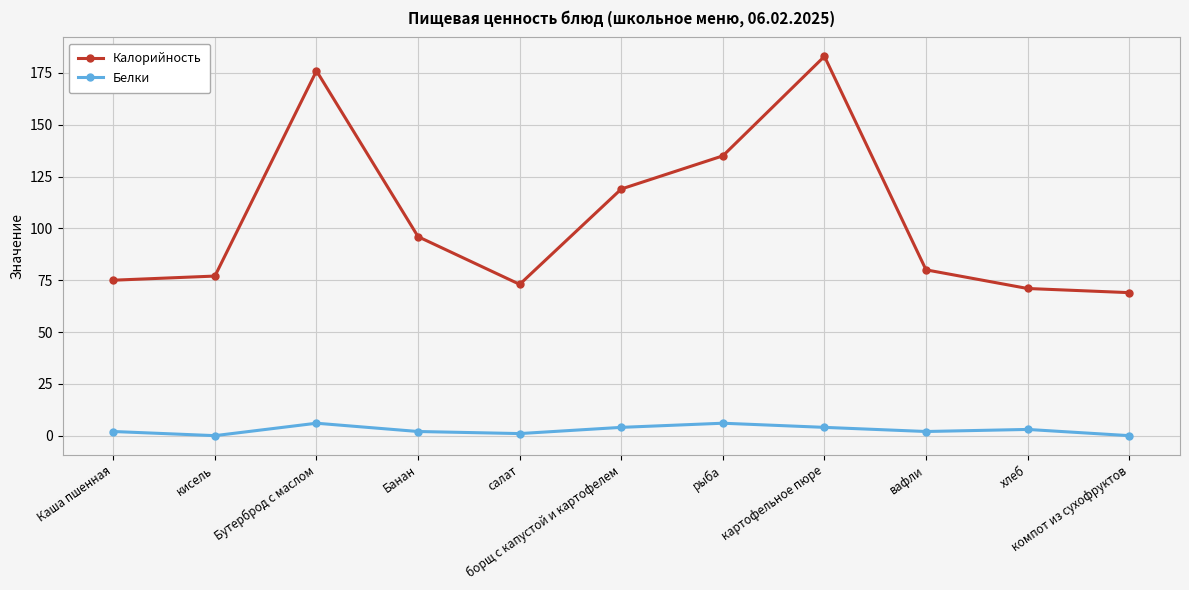

What is the difference between the maximum and minimum values in the Калорийность series?

114